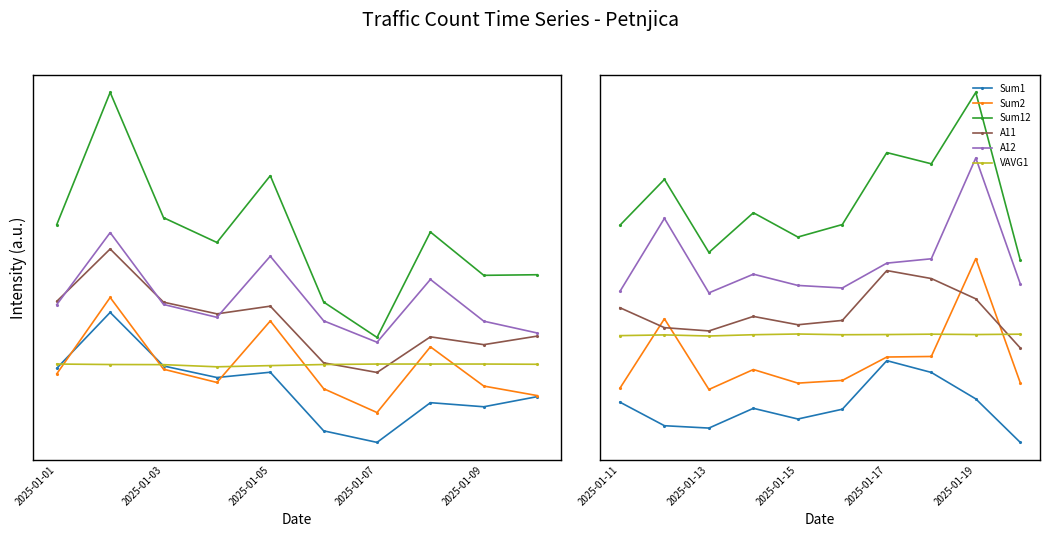

Which series has the largest range (max minus min)?

Sum12